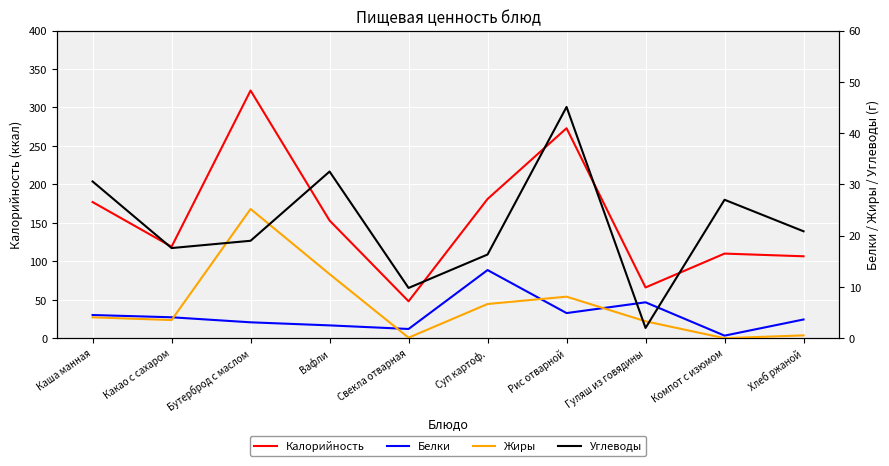

Which label corresponds to the smallest value in the chart?

Компот с изюмом